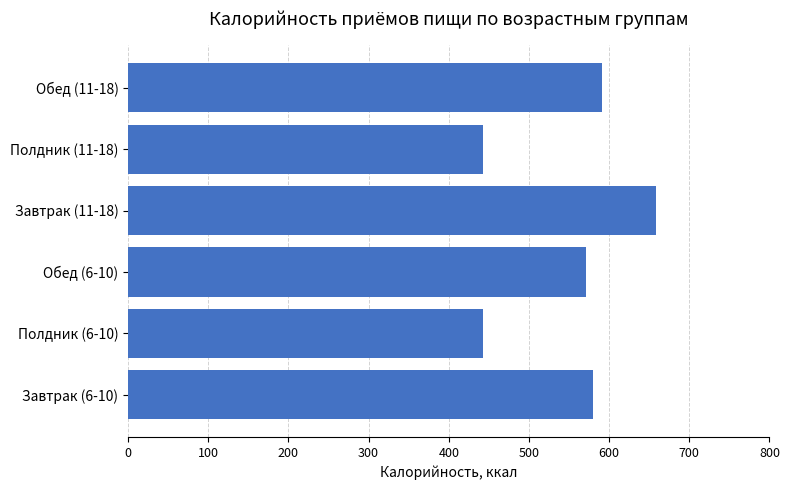

What is the minimum value shown in the chart?

443.1